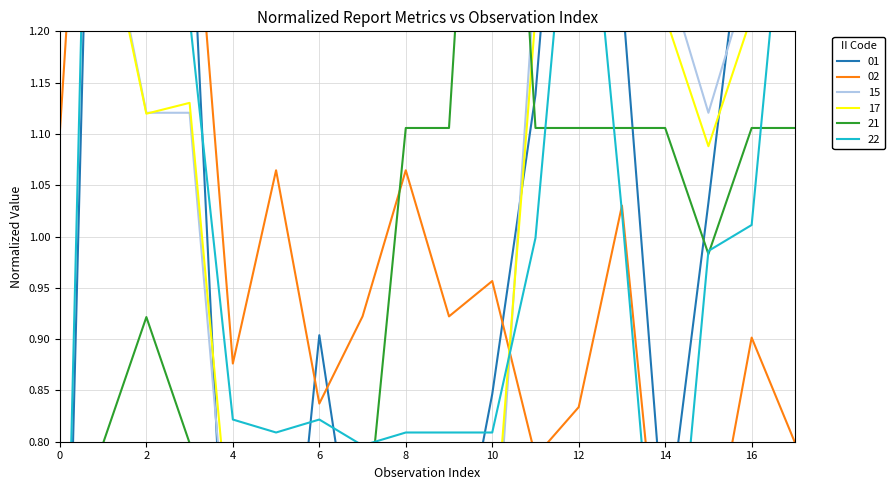

Rank the categories by 21 value from lowest to highest.

7, 0, 1, 3, 4, 5, 6, 2, 15, 8, 9, 11, 12, 13, 14, 16, 17, 10